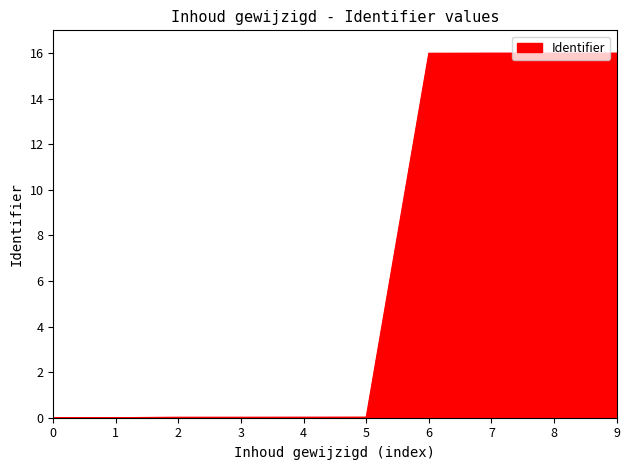

What is the maximum value shown in the chart?

16.0